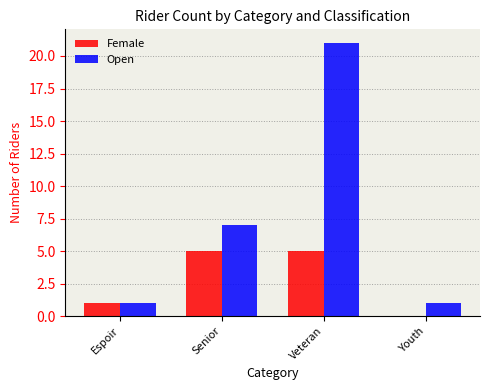

Is it true that Open equals 11 at Senior?

False